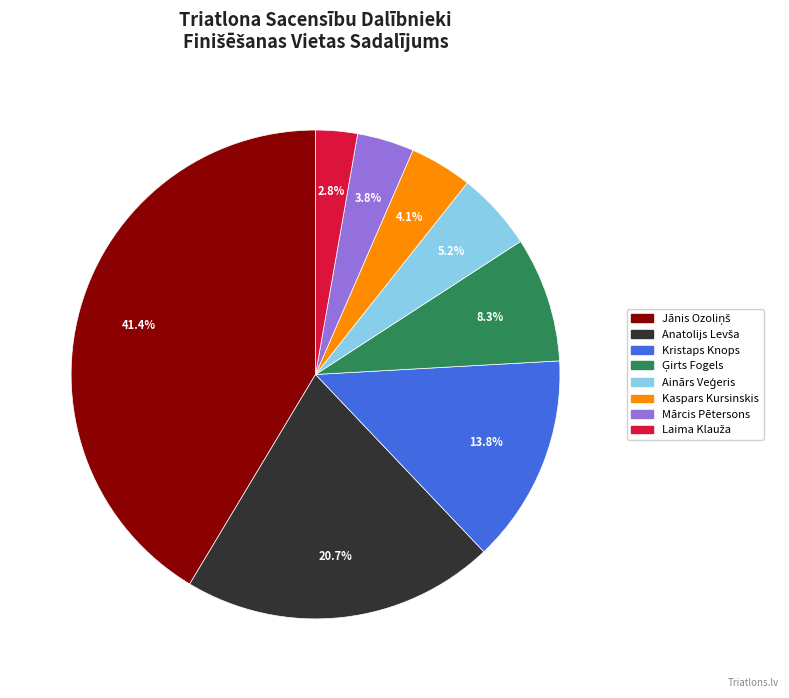

Is there a majority slice in this chart?

No